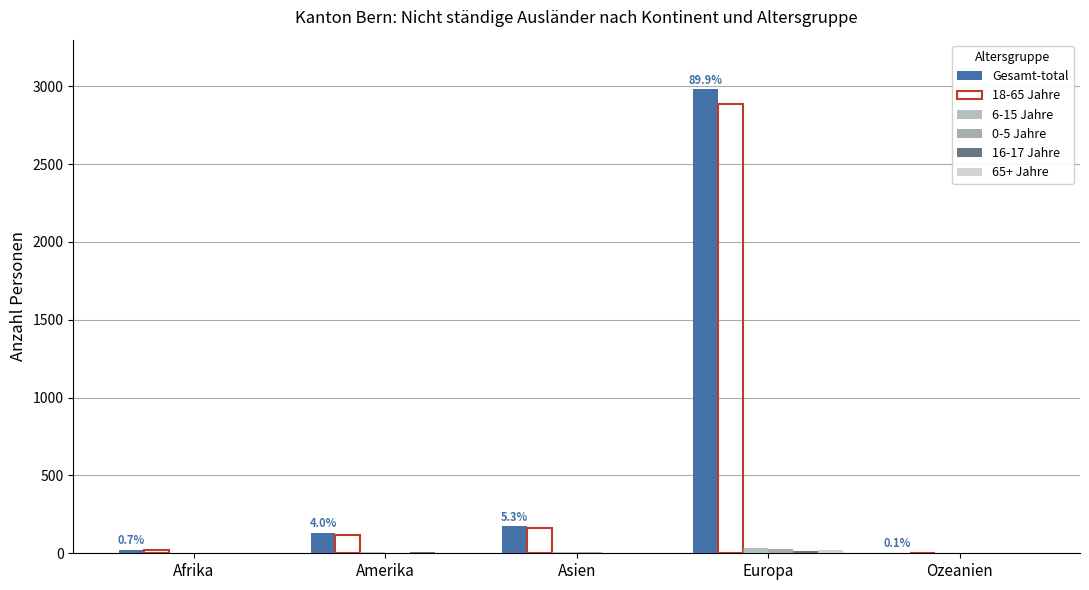

What is the sum of all Gesamt-total values?

3316